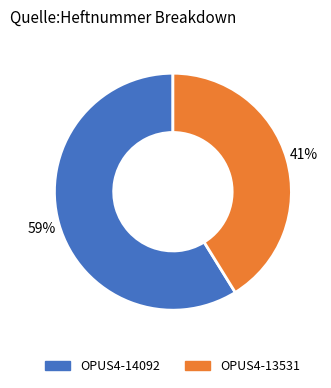

Is there a majority slice in this chart?

Yes